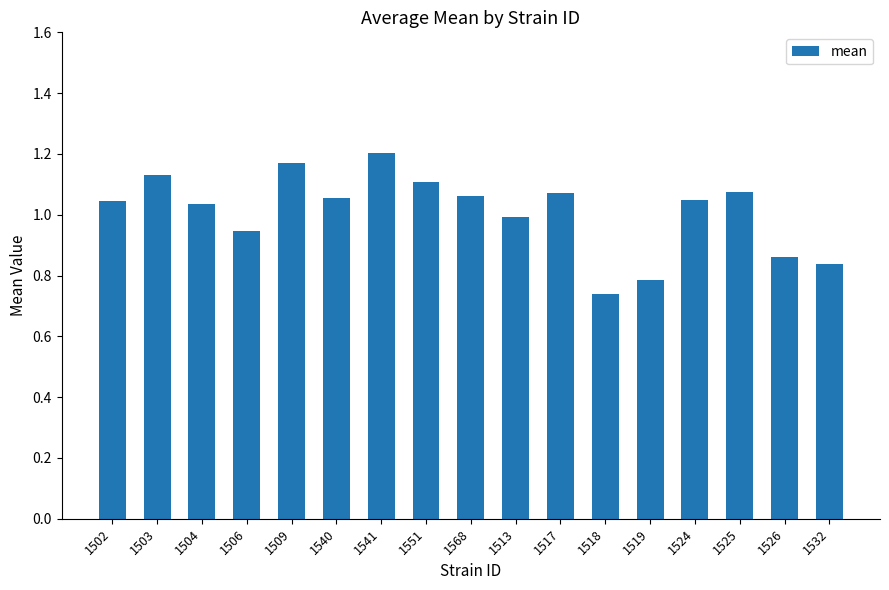

Is it true that the value at 1506 is 0.6?

False